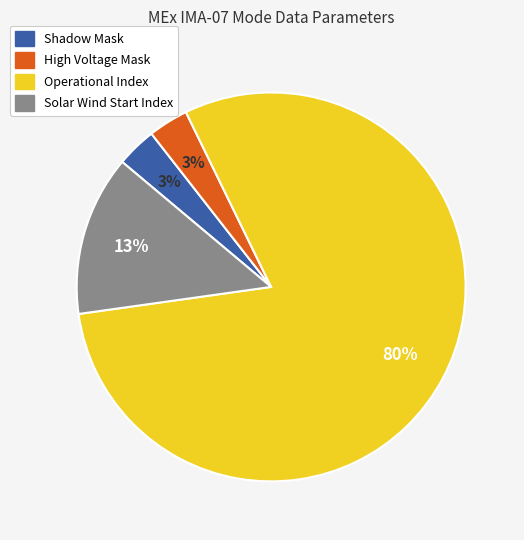

Between Solar Wind Start Index and Shadow Mask, which is larger?

Solar Wind Start Index